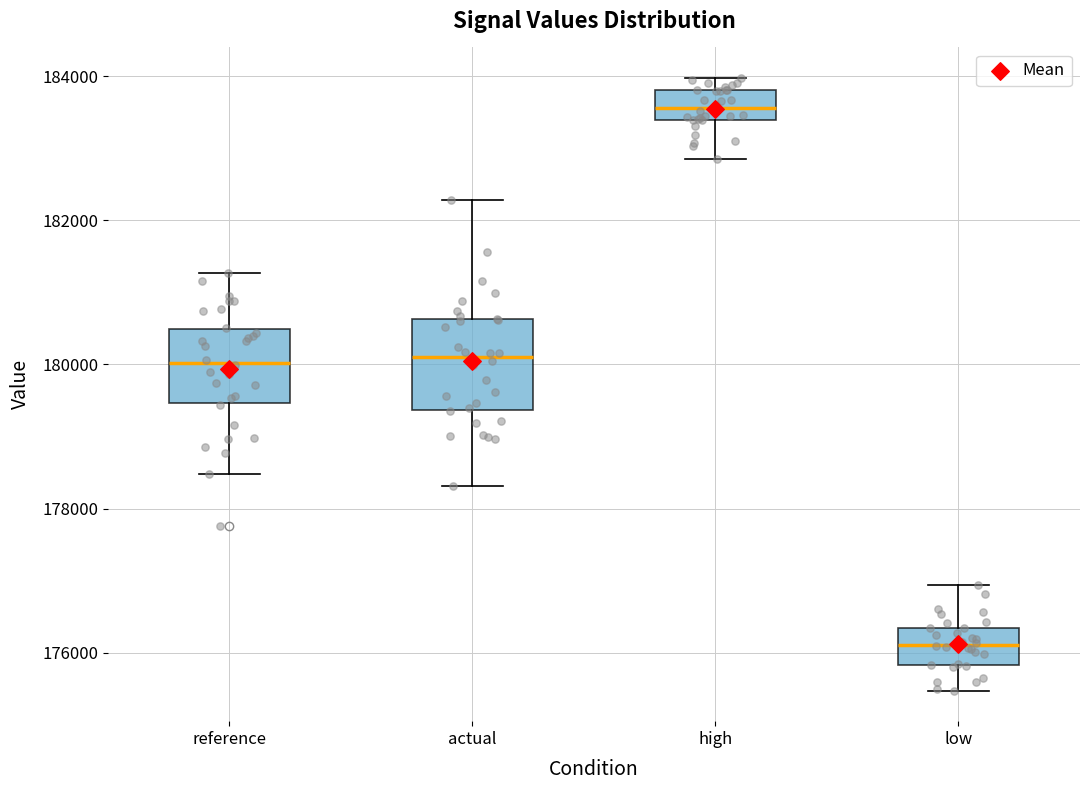

Where does the upper whisker of the box for low end on the y-axis? The values are not printed on the chart, so give them approximately, as read against the axis.

177000